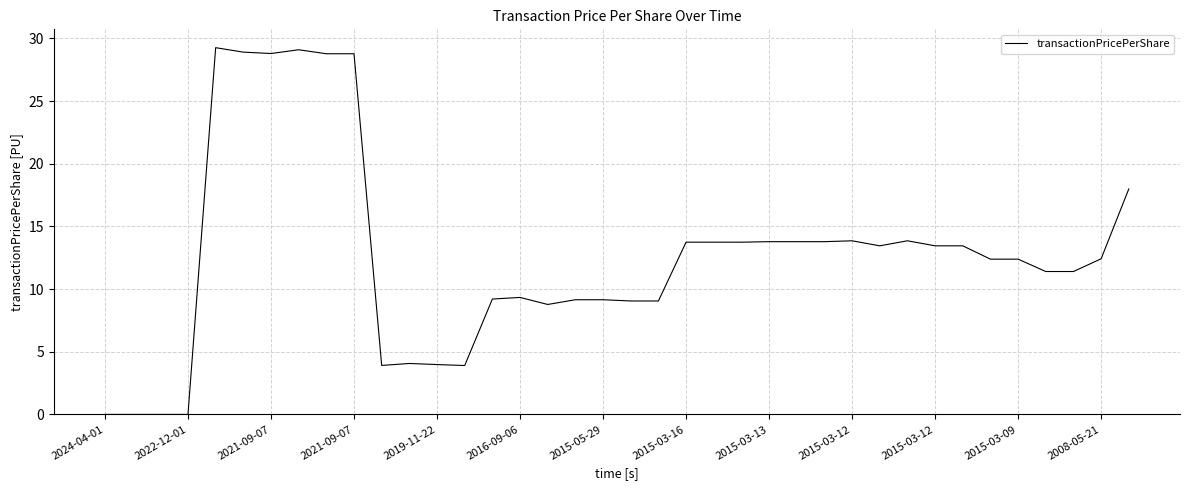

What is the difference between the maximum and minimum values?

29.3